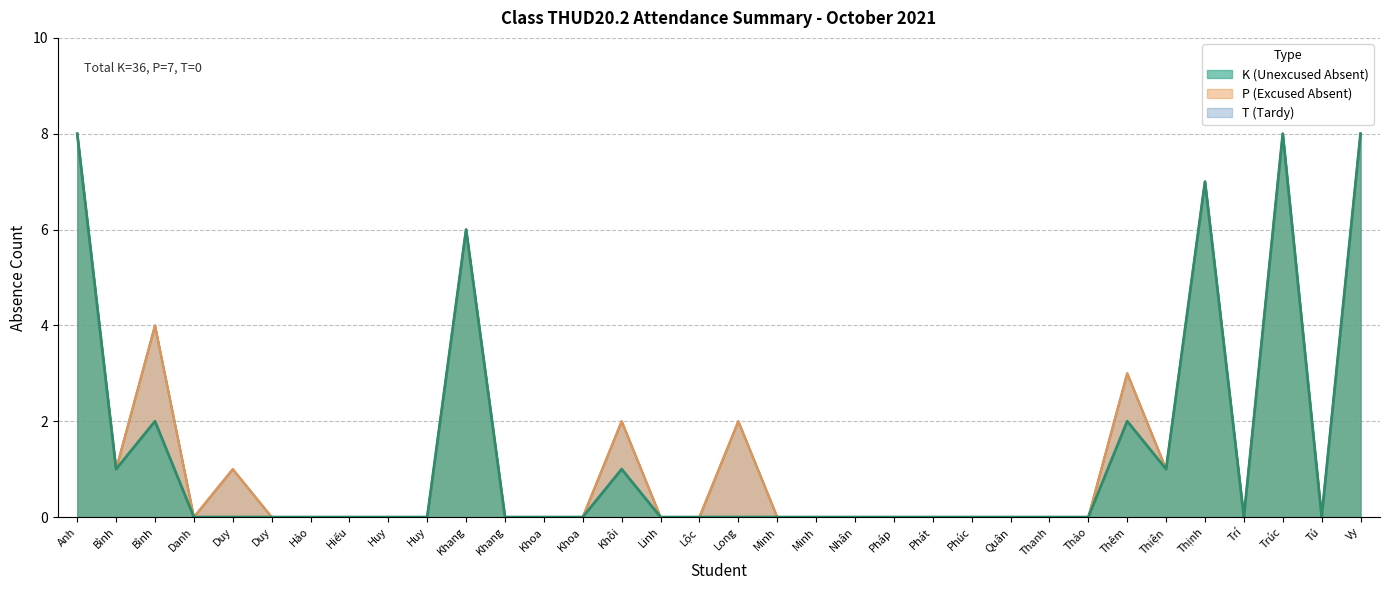

Rank the series by their maximum value, from lowest to highest.

T, P, K